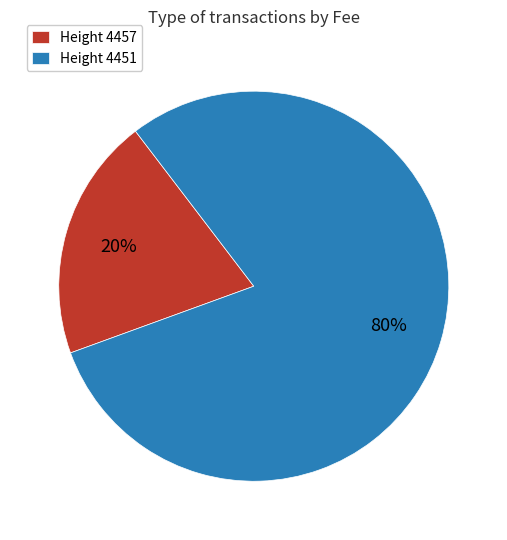

Rank the categories by value from lowest to highest.

Height 4457, Height 4451